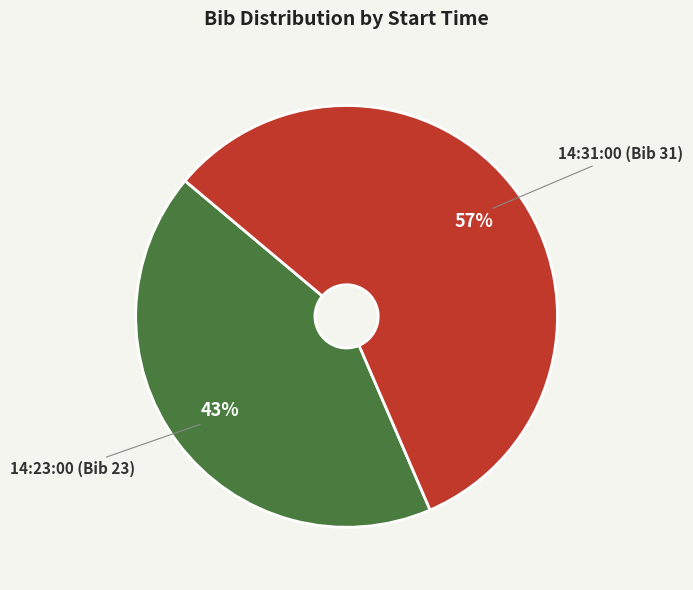

To the nearest percent, what portion does 14:31:00 (Bib 31) represent?

57%